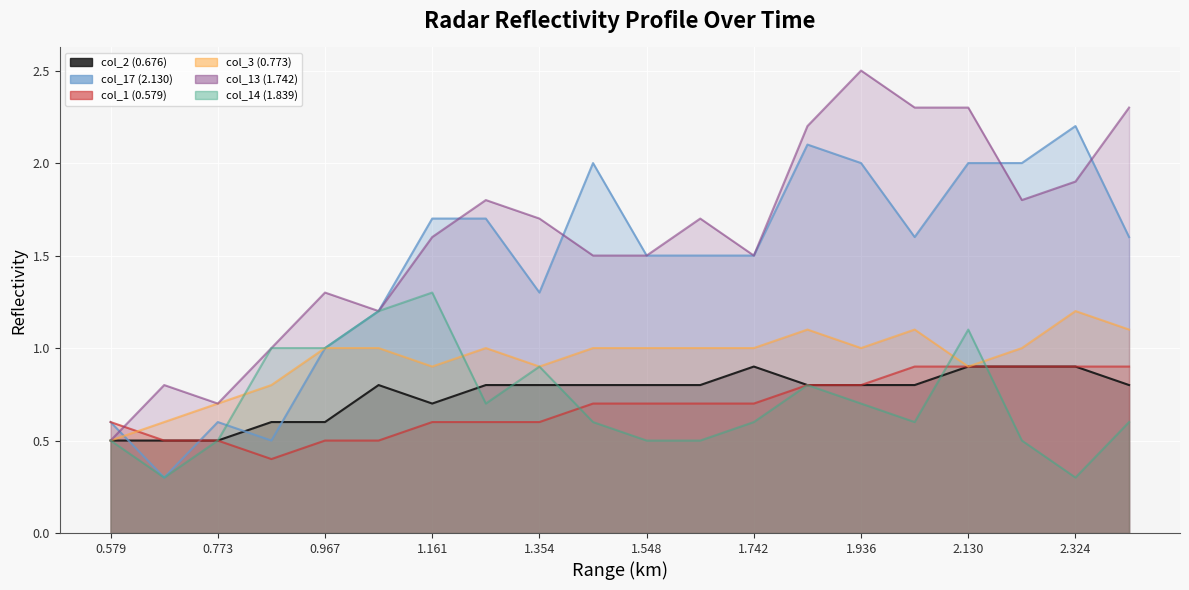

Which category has the lowest value in the col_2 (0.676) series?

0.579